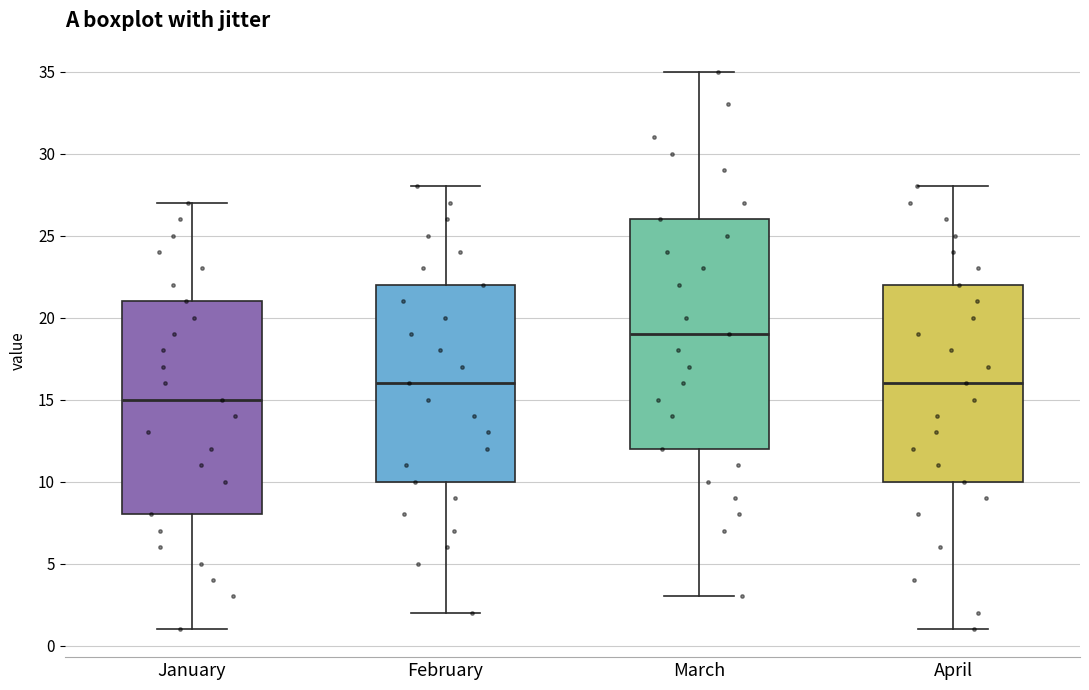

Which box's median line is the highest?

March